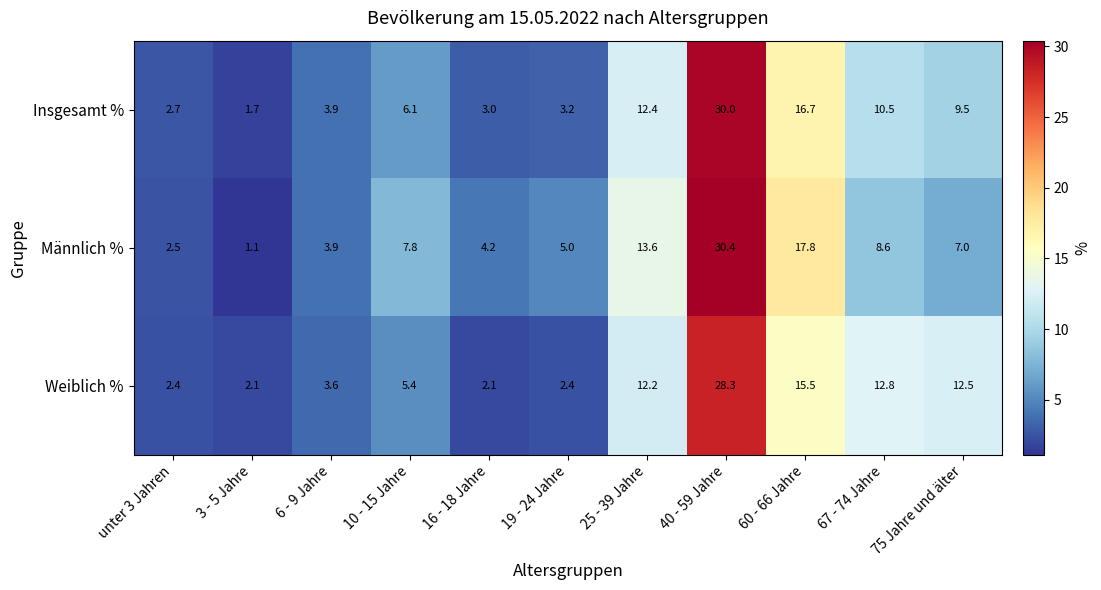

List the series in order of their peak value, highest first.

Männlich %, Insgesamt %, Weiblich %